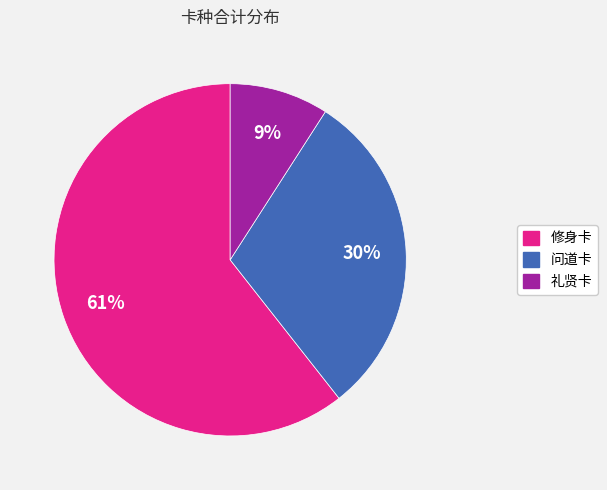

How many segments does this pie chart have?

3